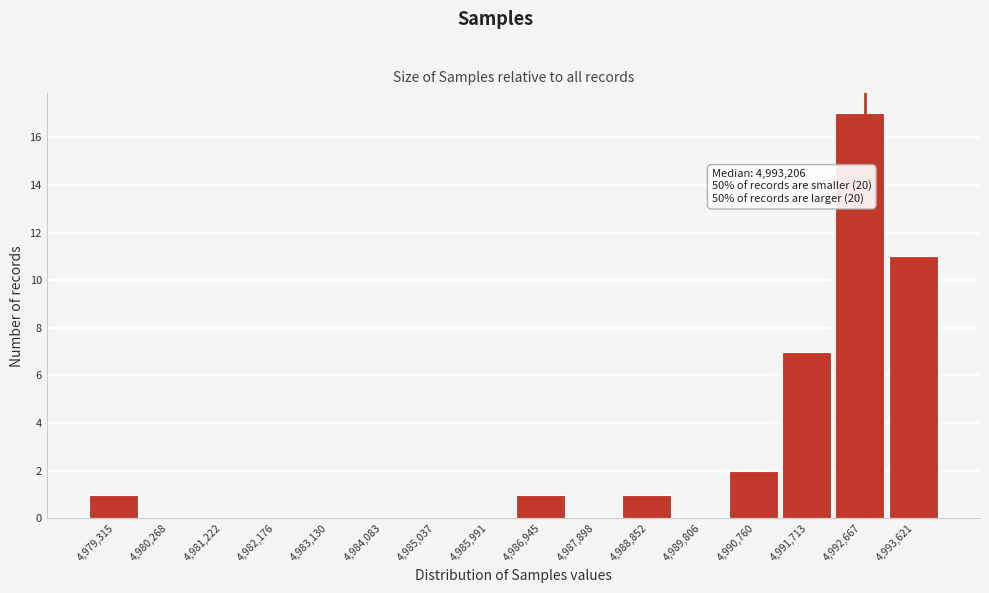

Reading right to left, list all the values displayed in this chart.

4,993,621=11	4,992,667=17	4,991,713=7	4,990,760=2	4,989,806=0	4,988,852=1	4,987,898=0	4,986,945=1	4,985,991=0	4,985,037=0	4,984,083=0	4,983,130=0	4,982,176=0	4,981,222=0	4,980,268=0	4,979,315=1